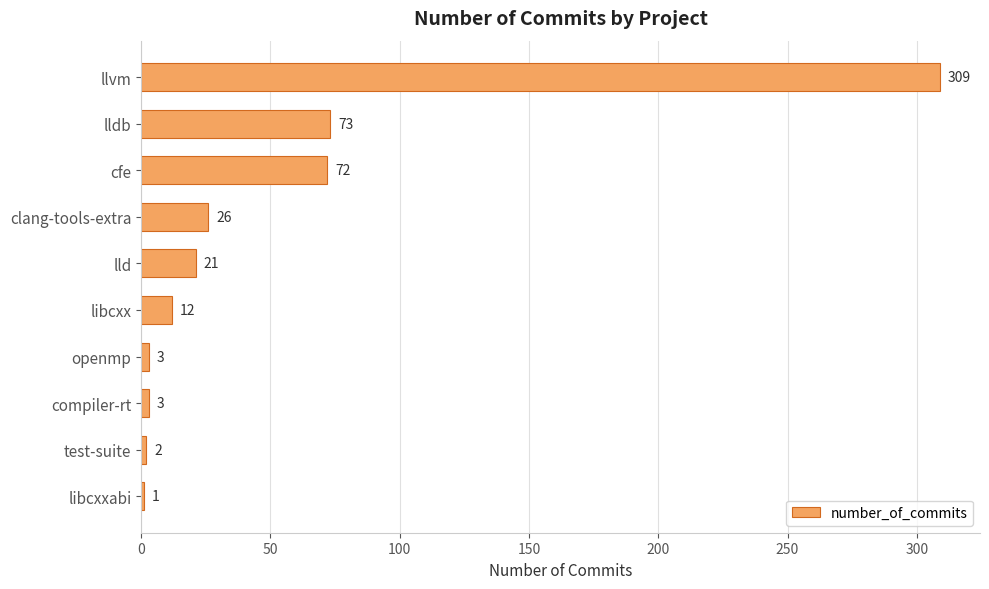

Which has a higher value, llvm or lld?

llvm